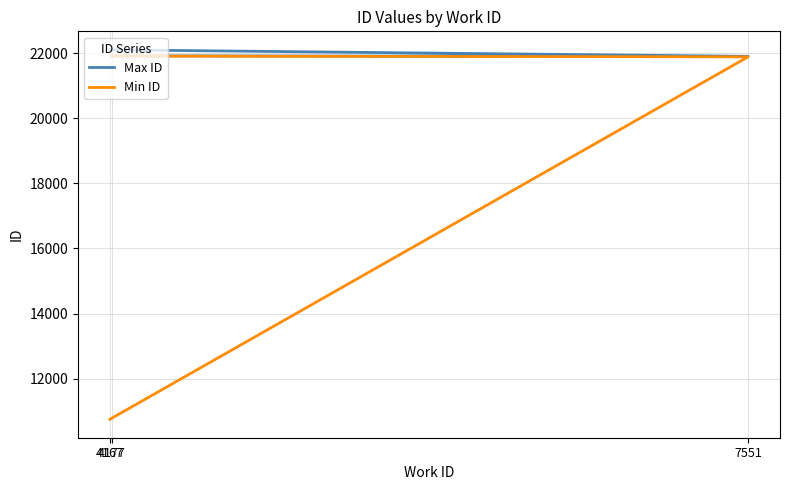

At which category is the sum across all series the highest?

4177